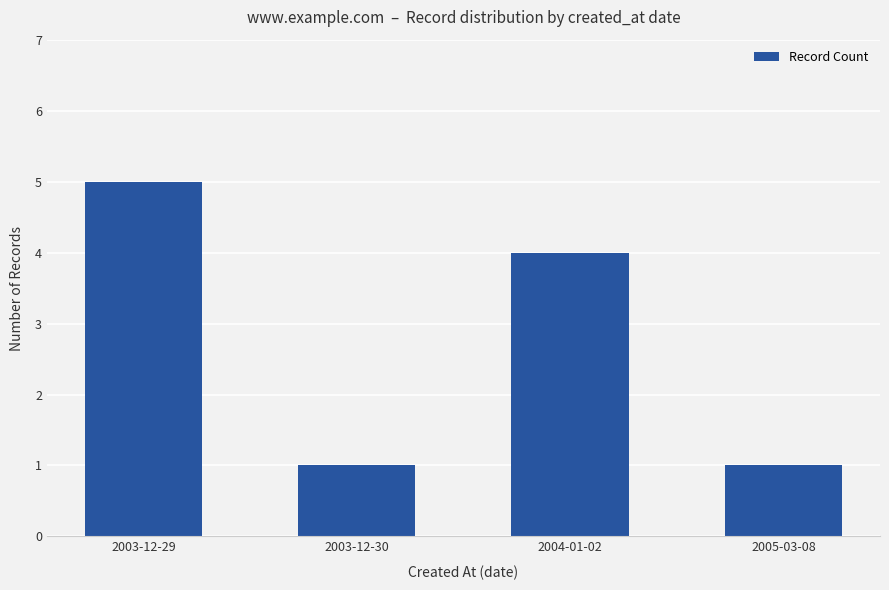

What is the change in value from 2003-12-29 to 2005-03-08?

-4